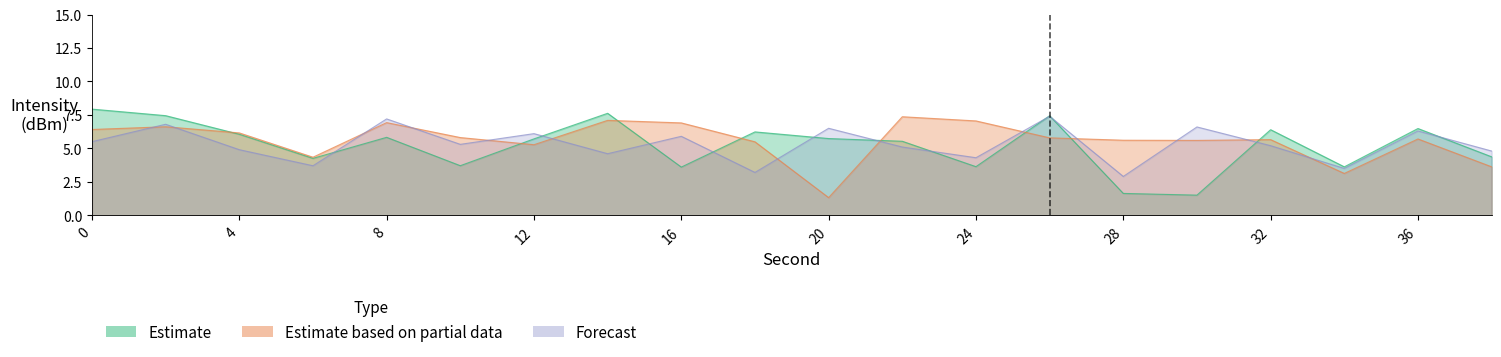

How many data points in Forecast are less than 5?

8